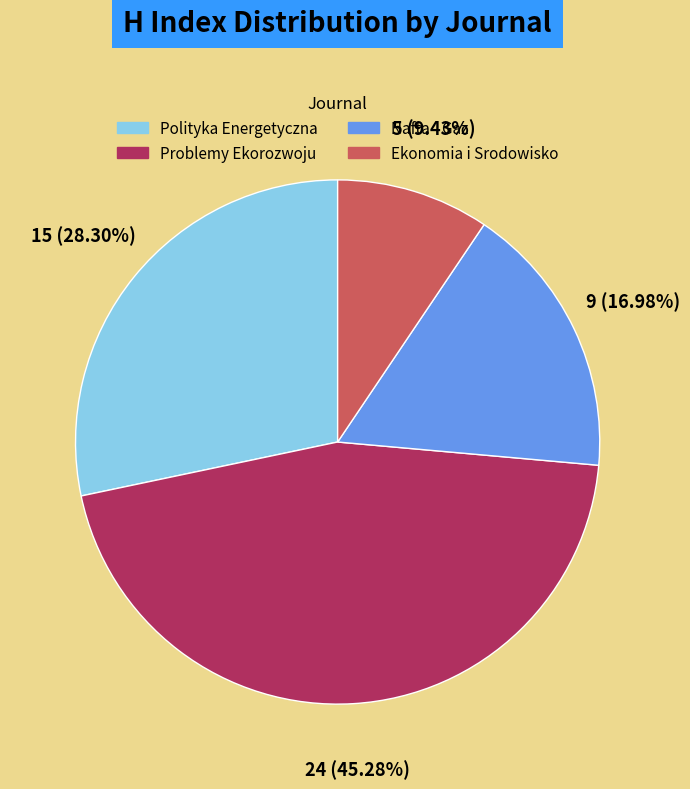

How many slices are in this pie chart?

4